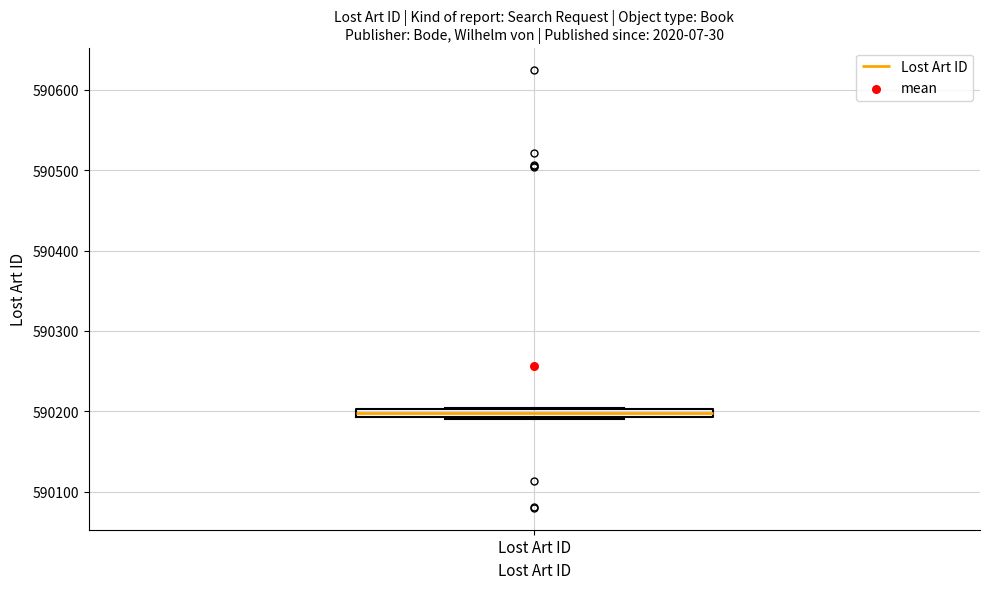

Where is the lower edge of the box for Lost Art ID on the y-axis? The values are not printed on the chart, so give them approximately, as read against the axis.

590190